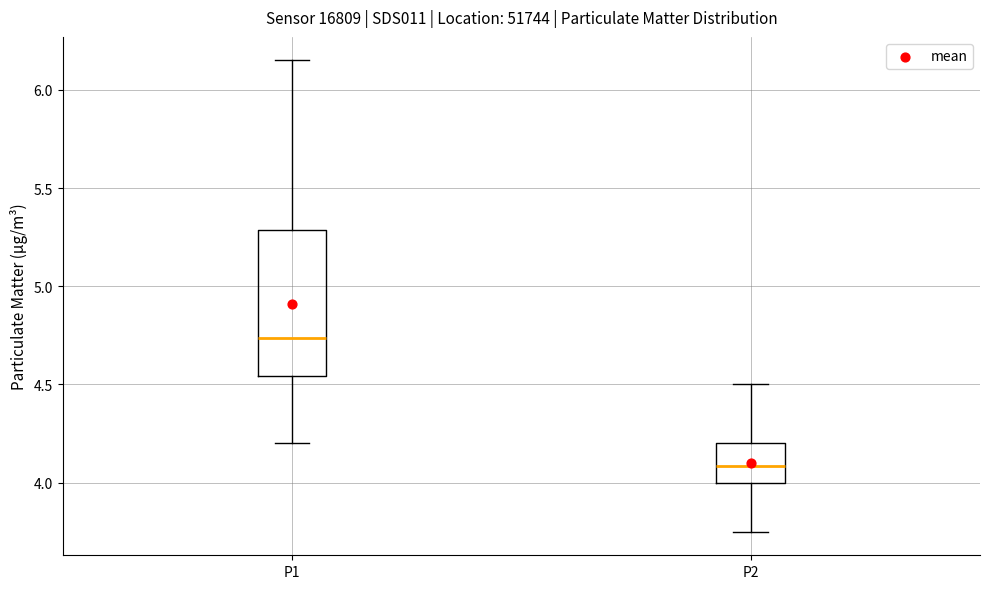

Reading left to right, read every box against the y-axis: the position of its median line, the range the box covers, and the ends of its whiskers. The values are not printed on the chart, so give them approximately, as read against the axis.

P1: median 4.75, box 4.55 to 5.30, whiskers 4.20 to 6.15
P2: median 4.10, box 4.00 to 4.20, whiskers 3.75 to 4.50